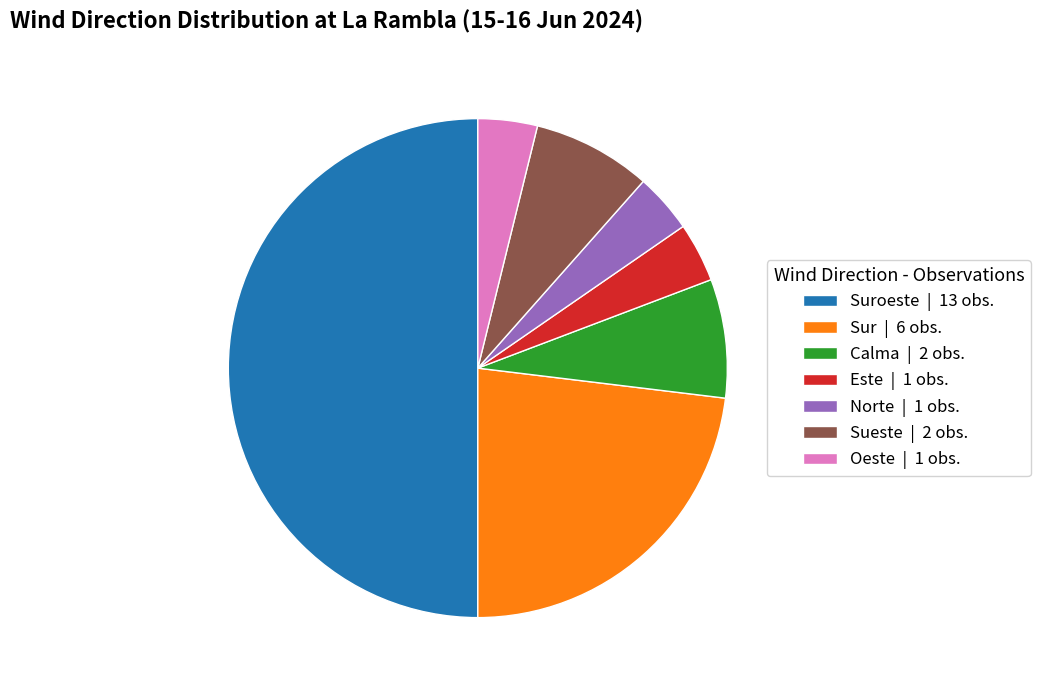

Between Norte | 1 obs. and Sur | 6 obs., which is larger?

Sur | 6 obs.